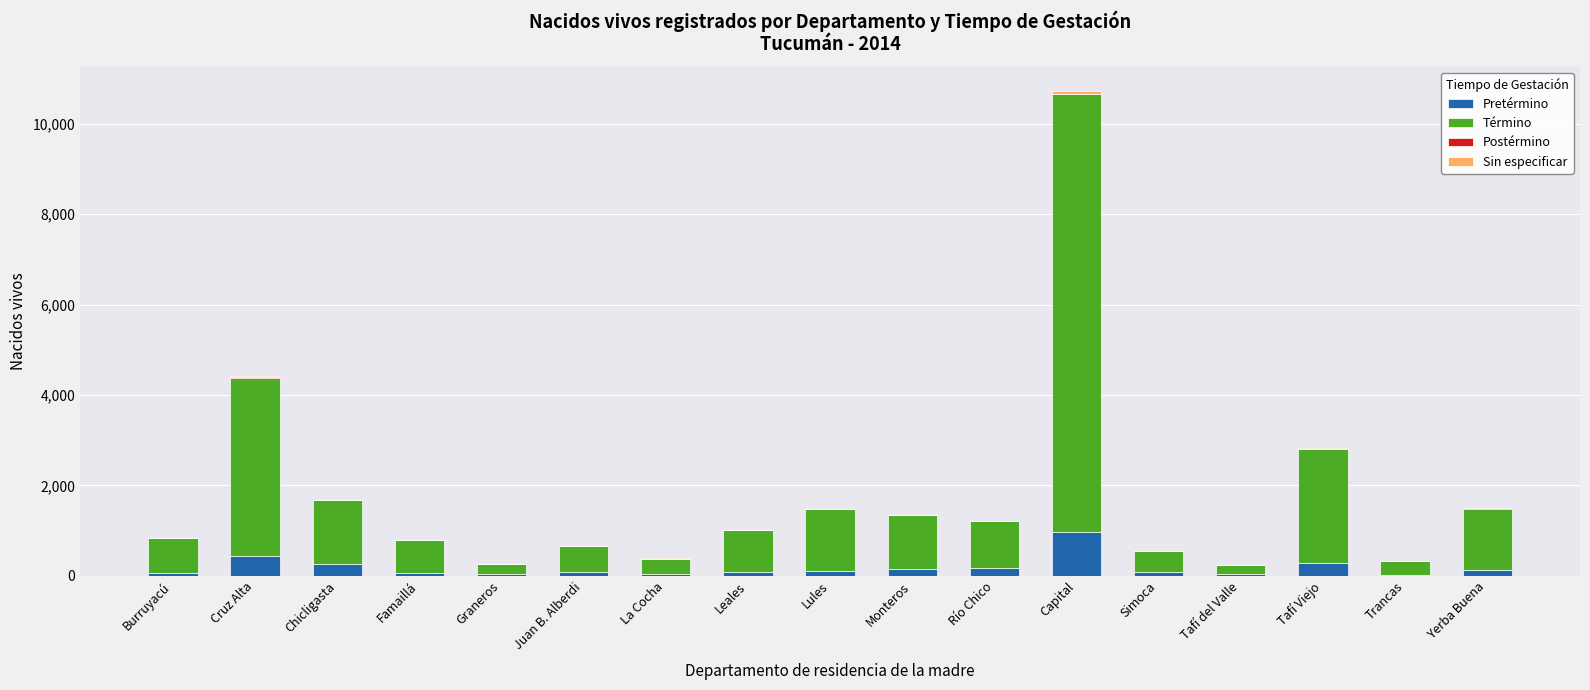

At which category is the sum across all series the highest?

Capital